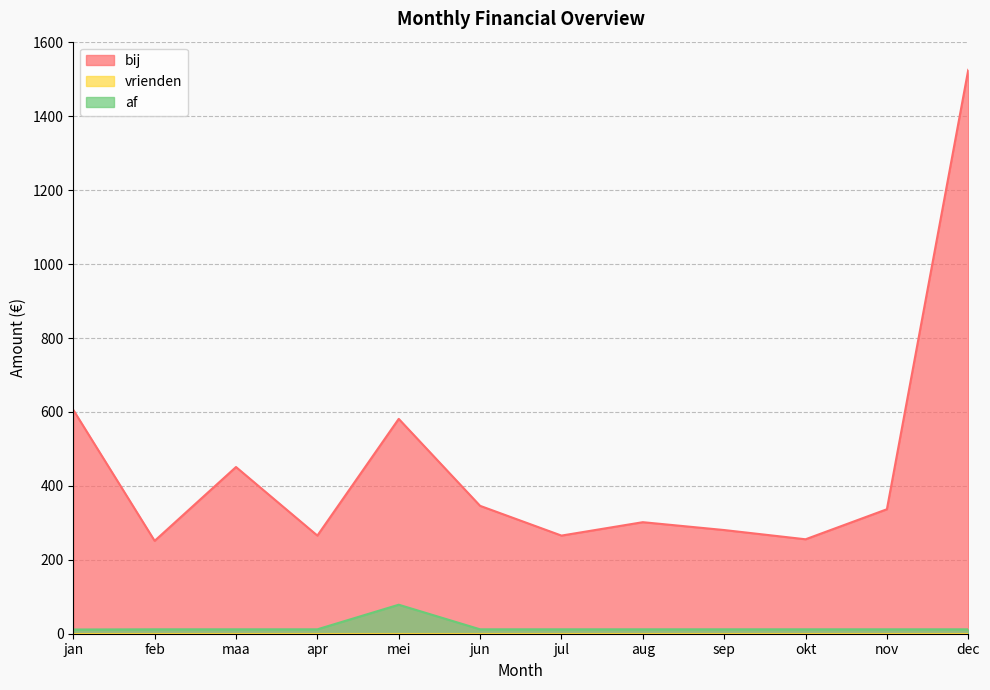

What is the value of the bij point at the 8th from the left?

301.8